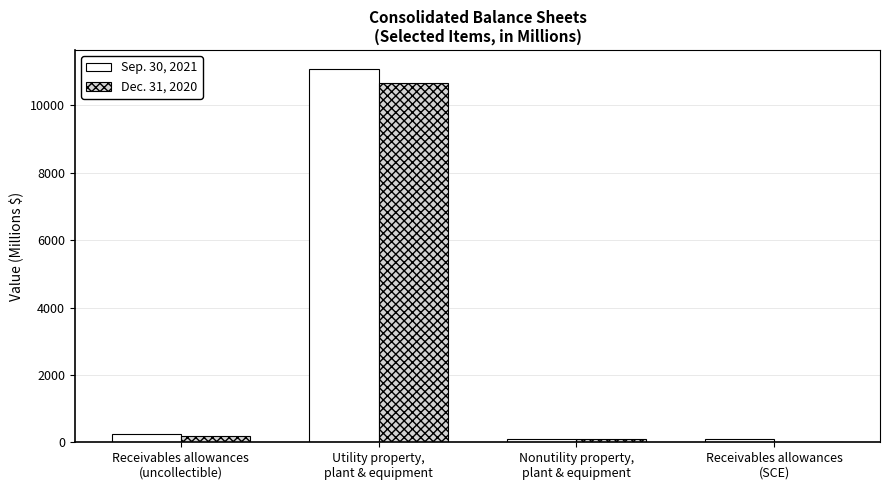

The Dec. 31, 2020 series shows 6961 at Utility property,
plant & equipment. True or false?

False